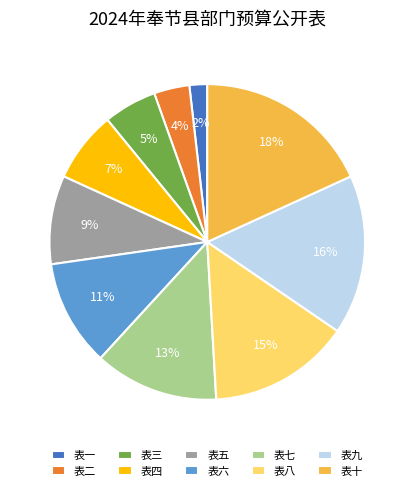

Is it true that 表二 is 4% of the pie?

True